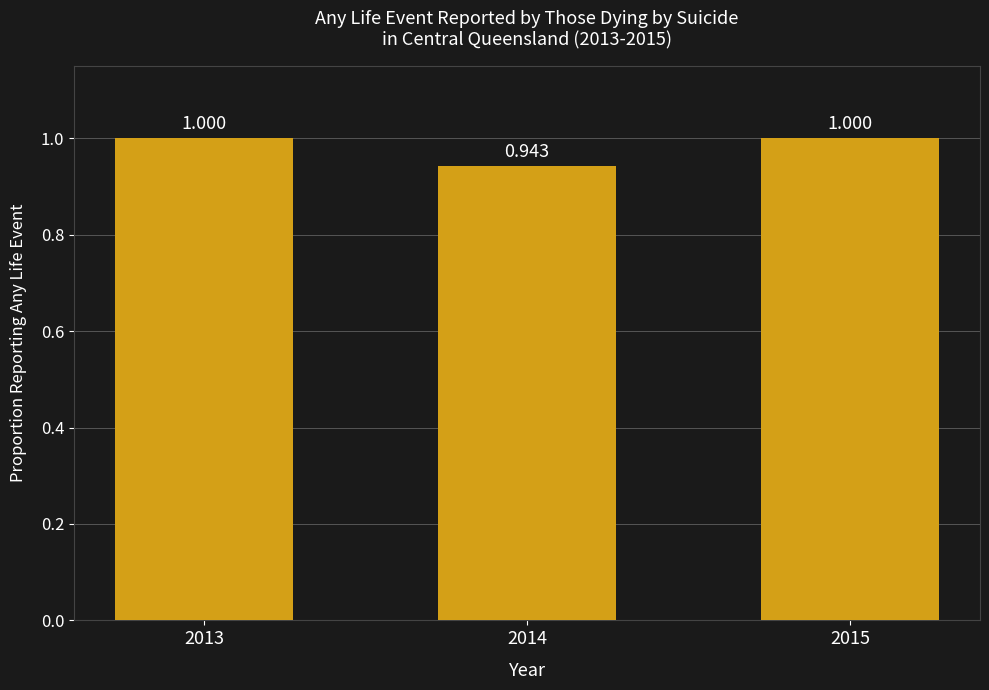

The chart shows a value of 1.0 at 2013. True or false?

True